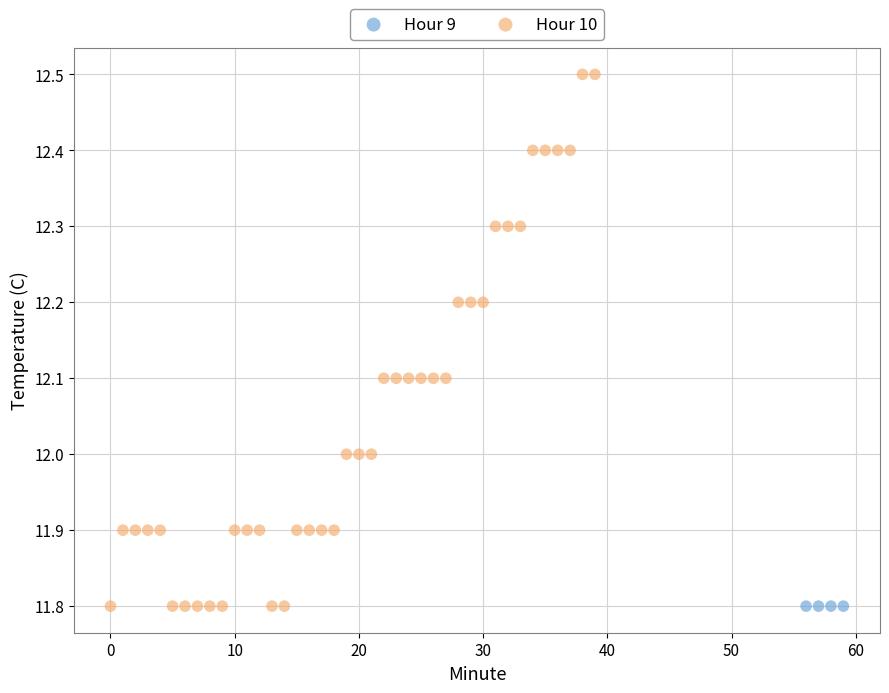

Which series reaches the maximum Y coordinate?

Hour 10